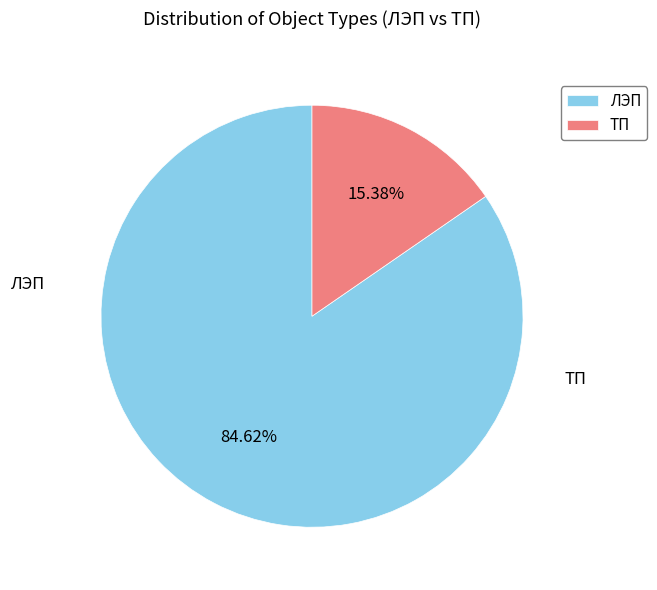

To the nearest percent, what portion does ТП represent?

15%